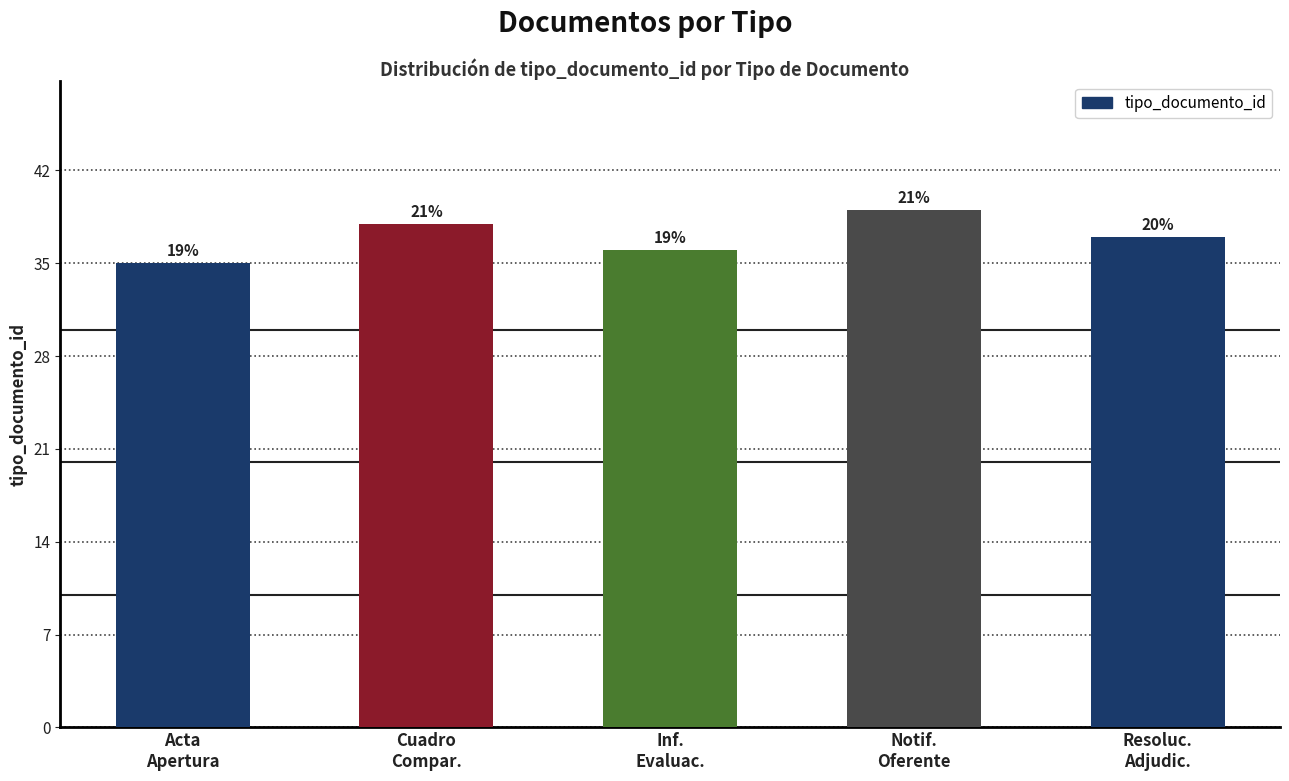

Reading right to left, transcribe all the data shown in this chart.

37	39	36	38	35